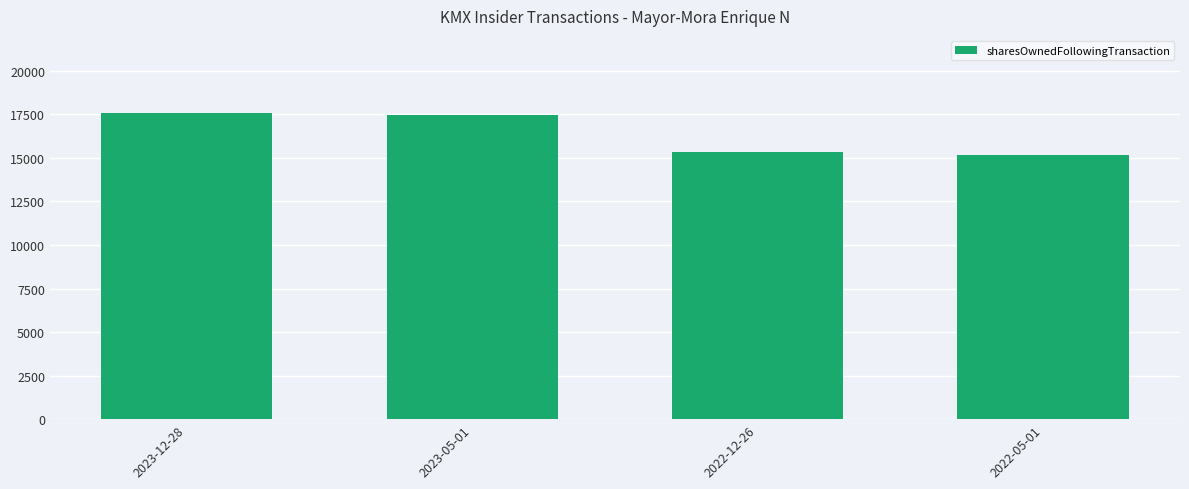

The chart shows a value of 17552 at 2023-12-28. True or false?

True